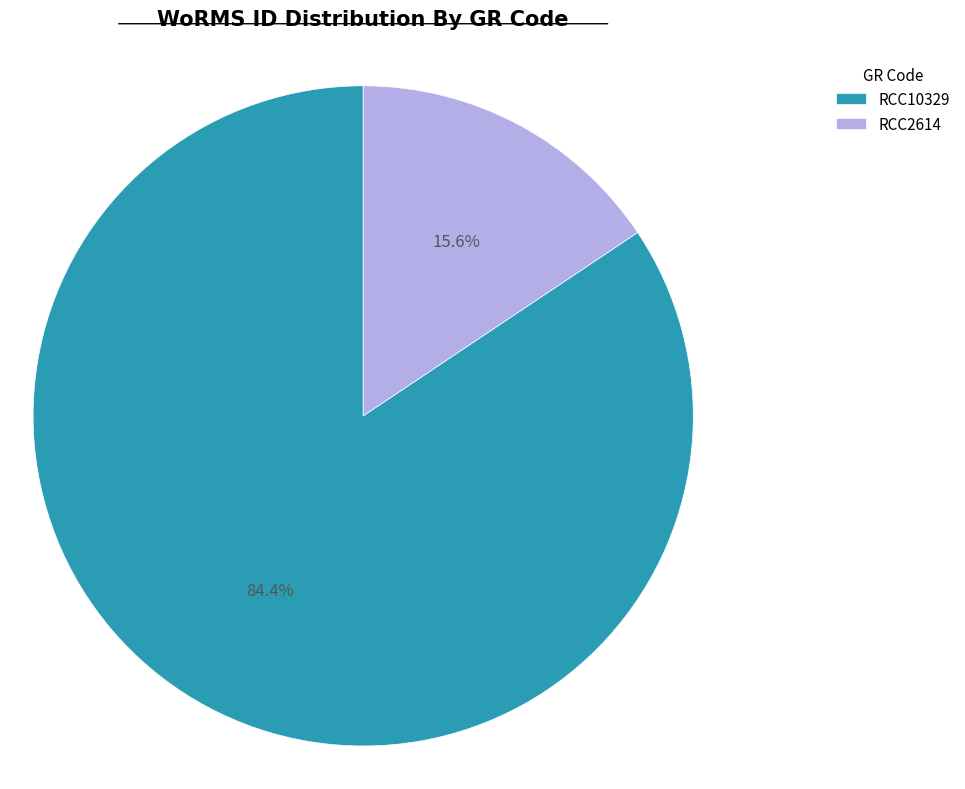

What is the smallest slice in the pie chart?

RCC2614